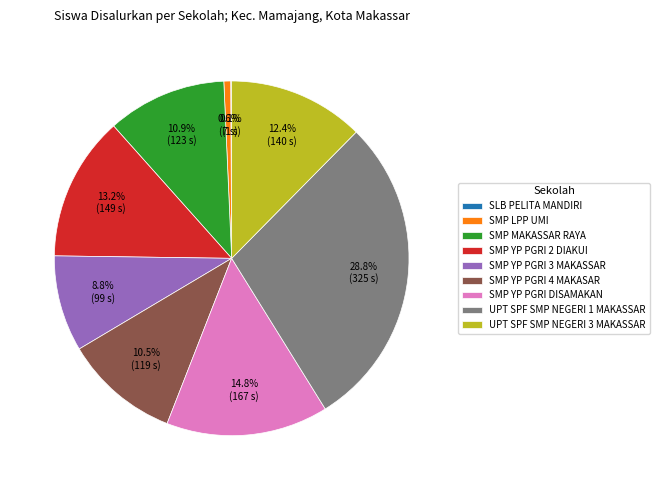

Is the sum of SMP YP PGRI 3 MAKASSAR and SMP LPP UMI greater than half?

No